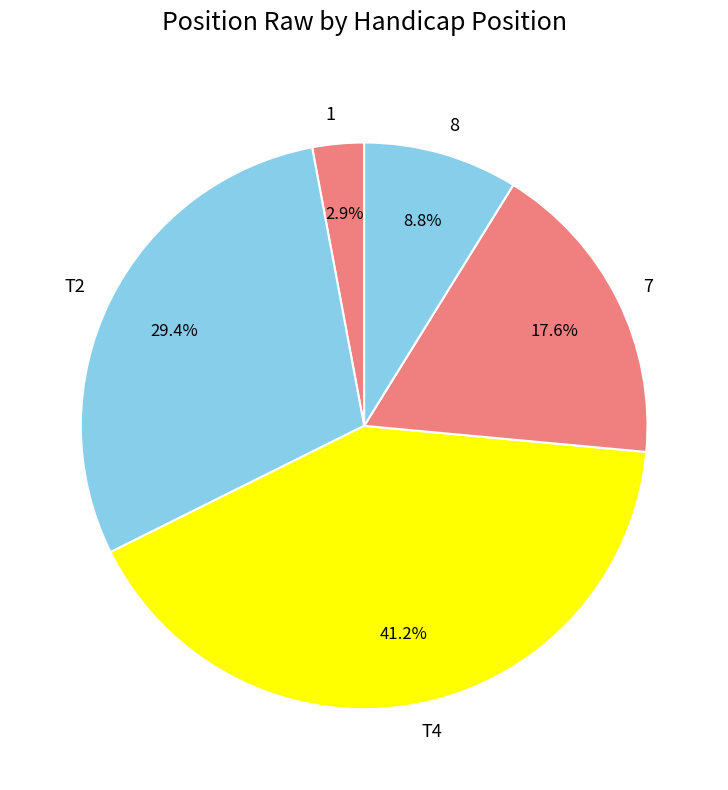

To the nearest percent, what is the combined percentage of 7 and 8?

26%